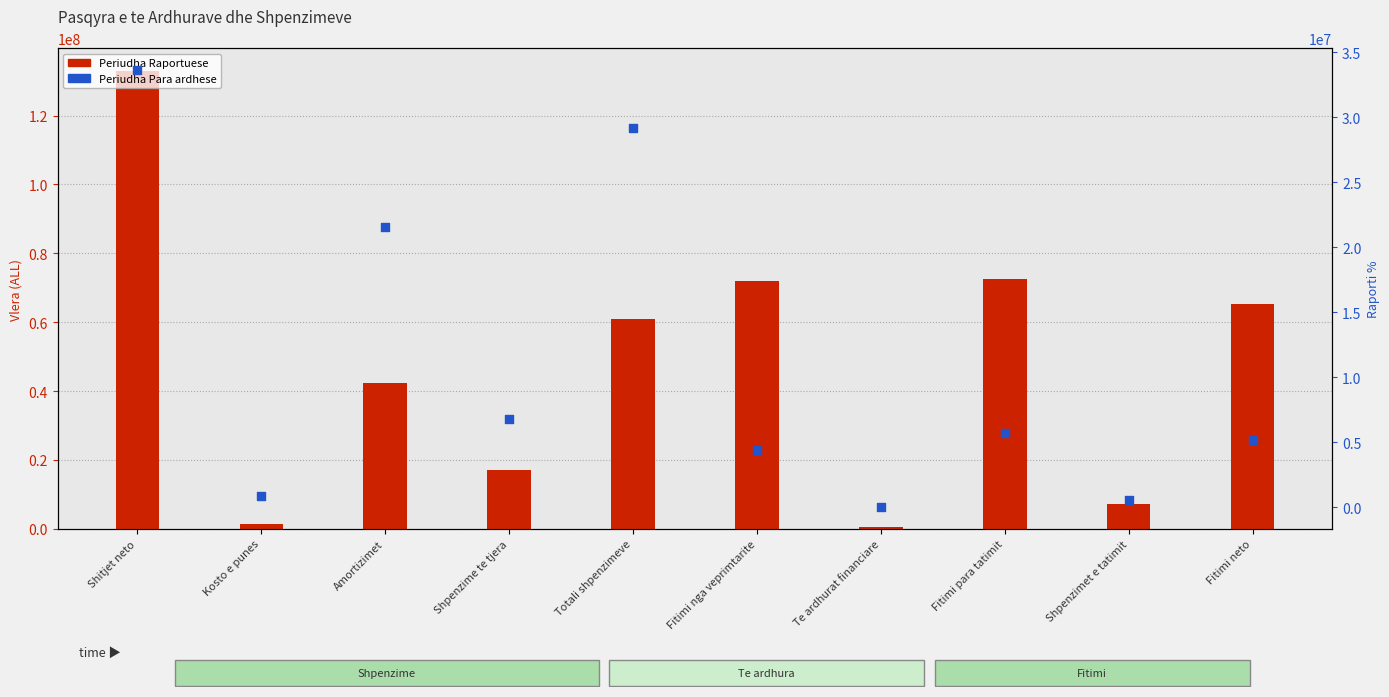

Is the value of Periudha Para ardhese at Shitjet neto greater than the value of Periudha Raportuese at Shpenzimet e tatimit?

Yes